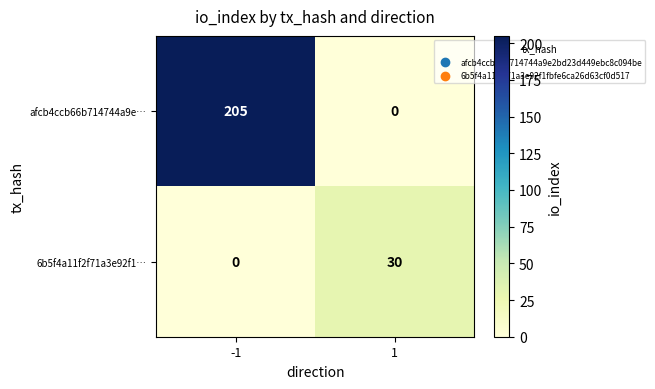

What is the approximate value of afcb4ccb66b714744a9e… at -1?

205